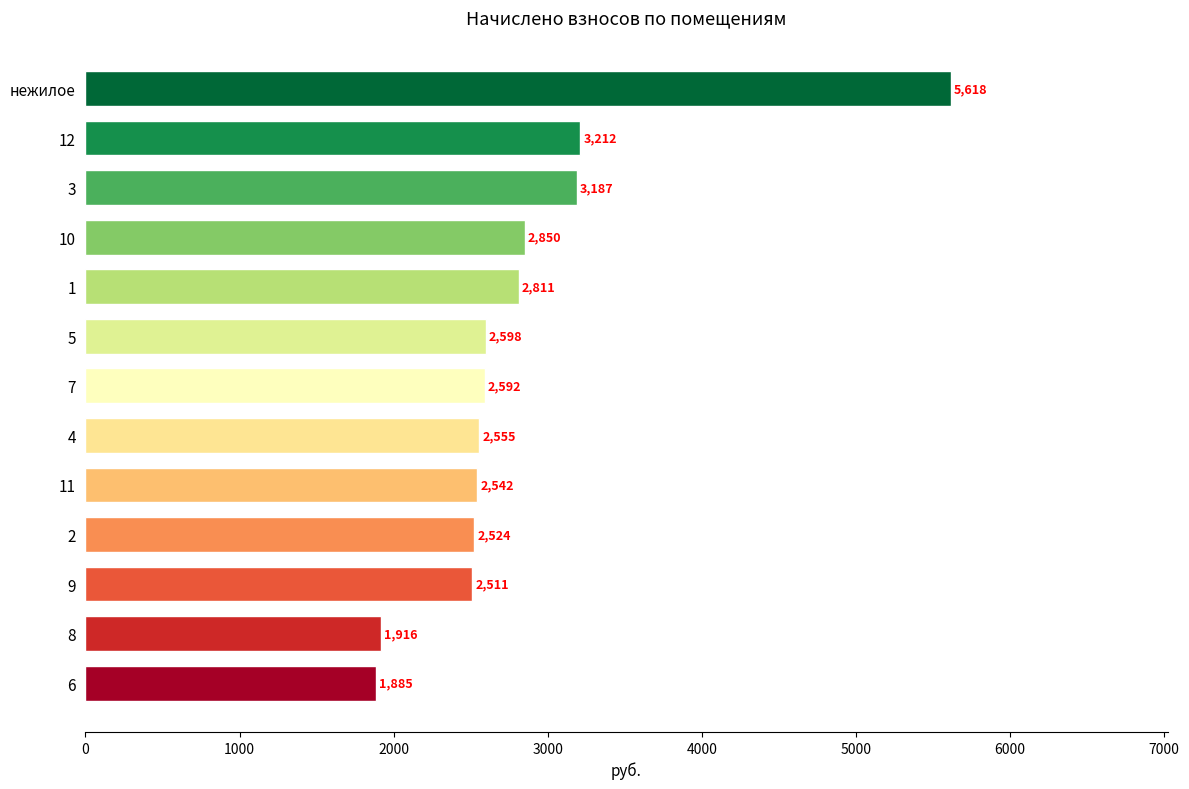

What is the label of the 3rd bar from the top?

3